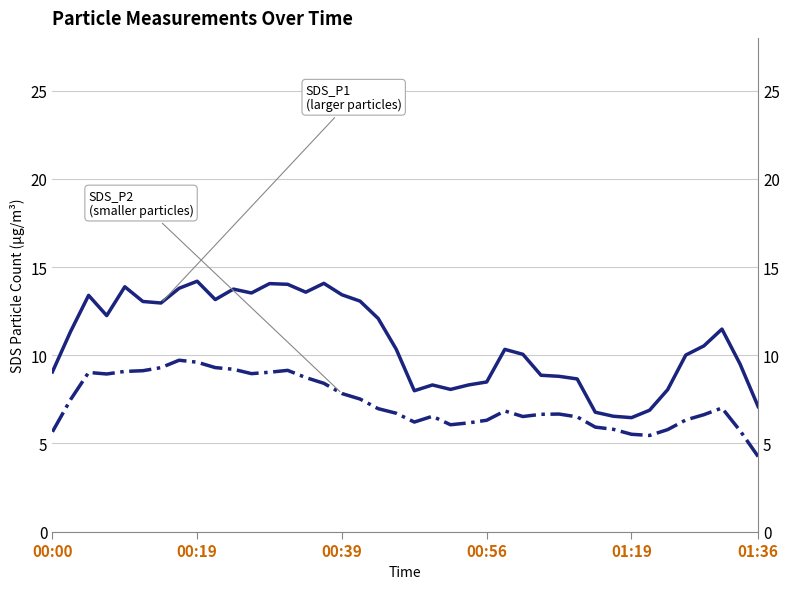

Where is SDS_P1 nearest to the value 10?

35